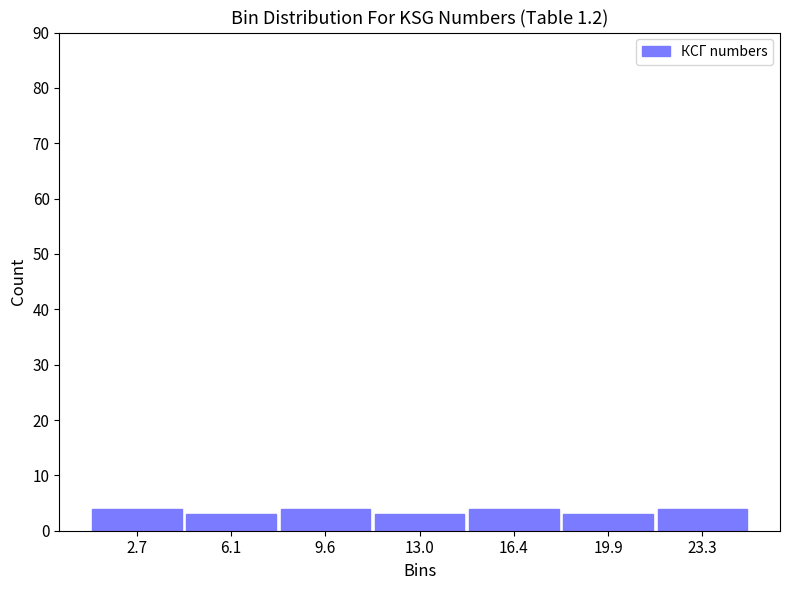

What is the height of the bar covering 11.5 to 14.5 on the x-axis? Neither the bar edges nor the heights are printed on the chart, so give them approximately, as read against the axes.

3